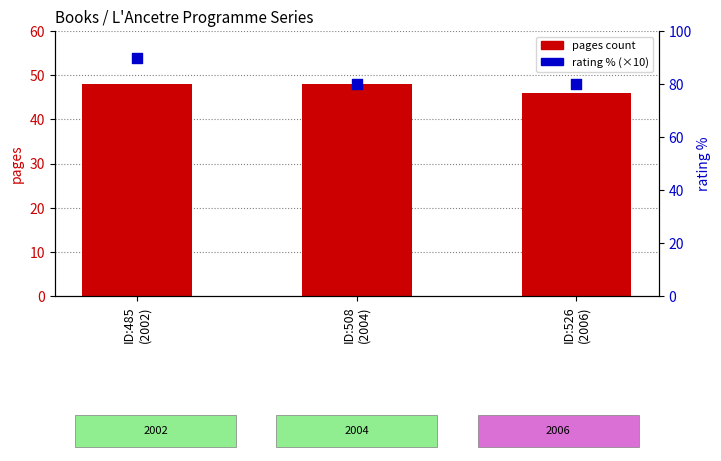

Is the value of rating (% of 10) at ID:485
(2002) greater than the value of pages at ID:508
(2004)?

Yes